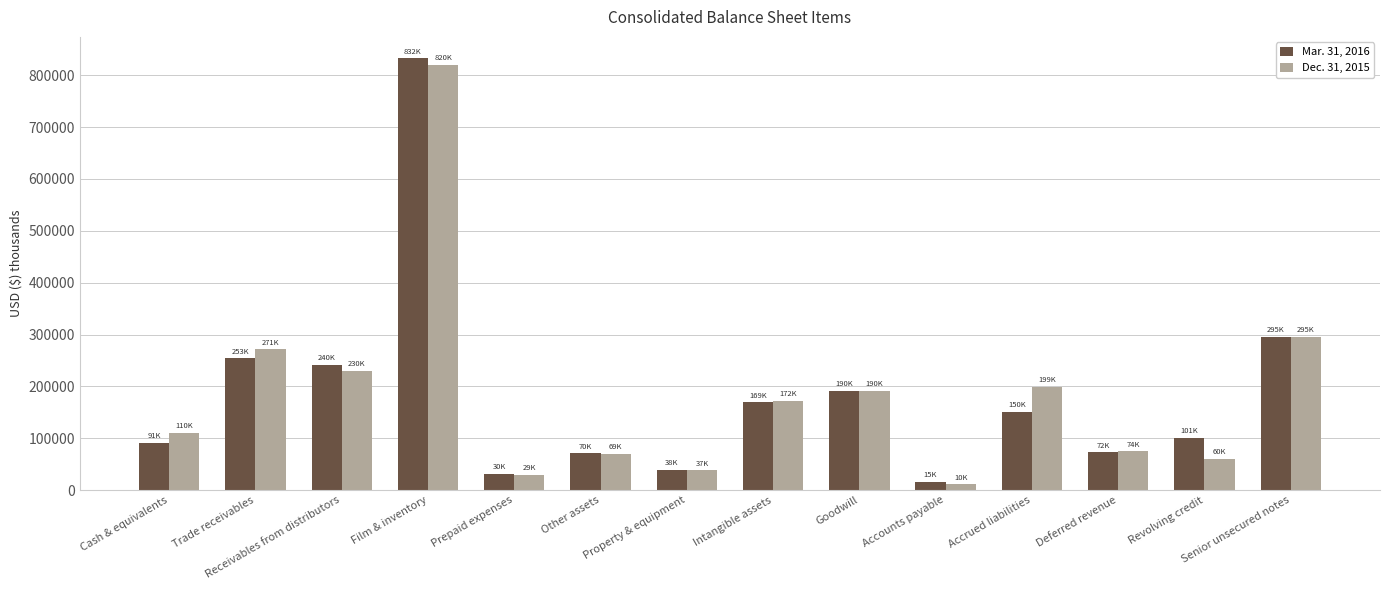

What is the sum of the Dec. 31, 2015 values at Deferred revenue and Cash & equivalents?

185473